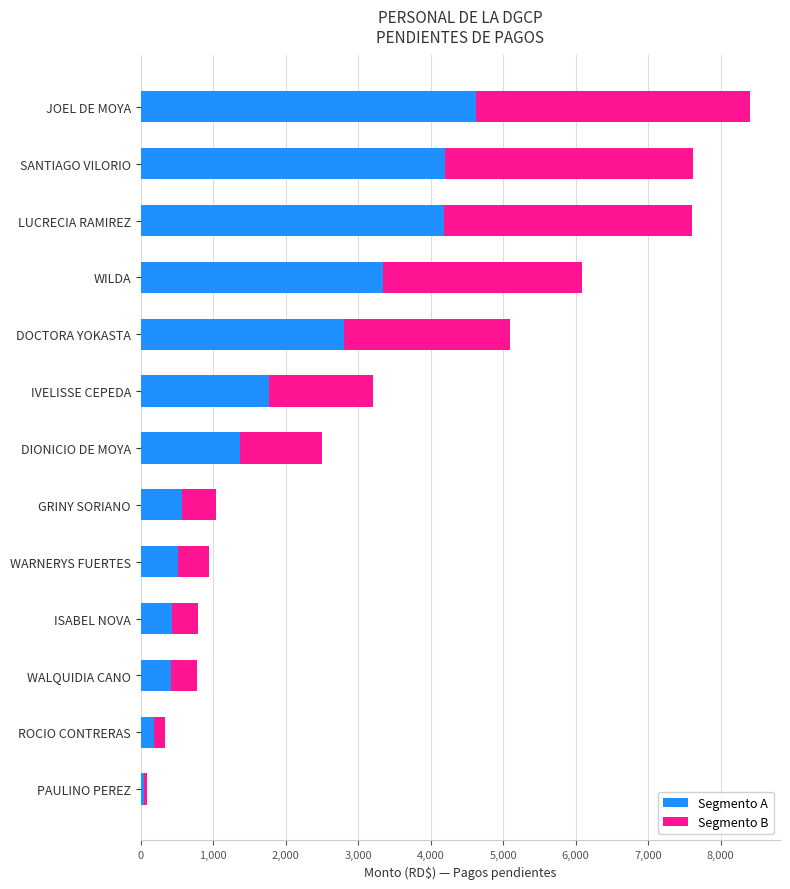

Is it true that Segmento A equals 423.5 at WALQUIDIA CANO?

True